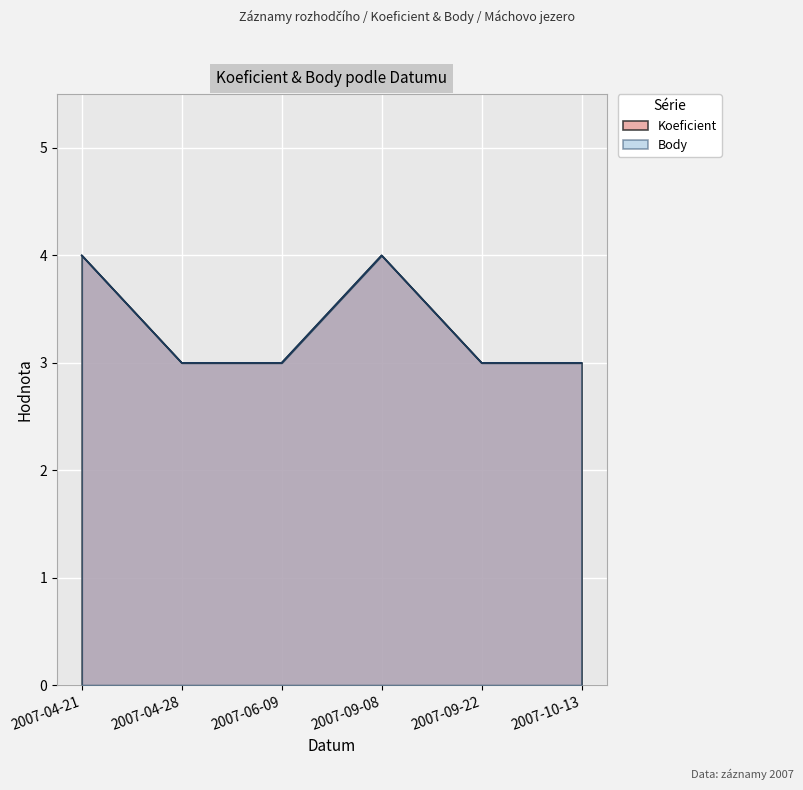

At how many categories does at least one series exceed 3?

2